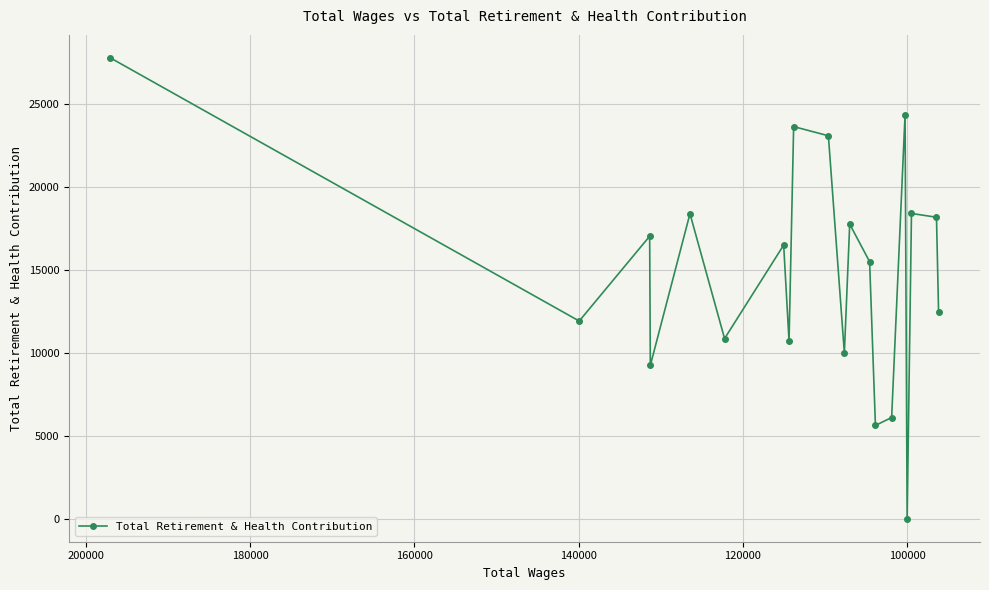

The chart shows a value of 17658 at 100000. True or false?

False